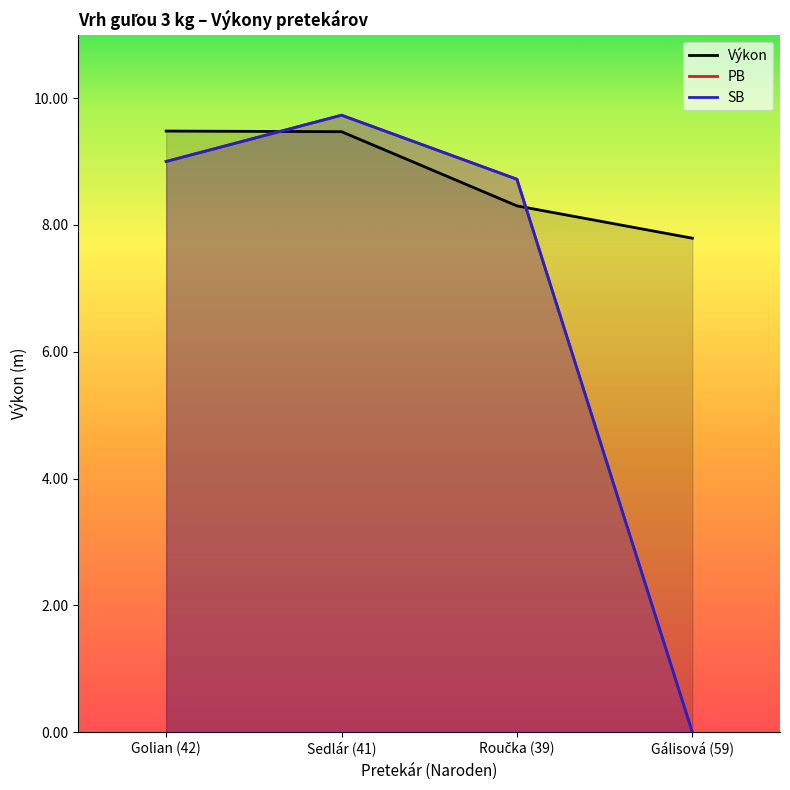

What is the label of the 1st point from the left?

Golian (42)